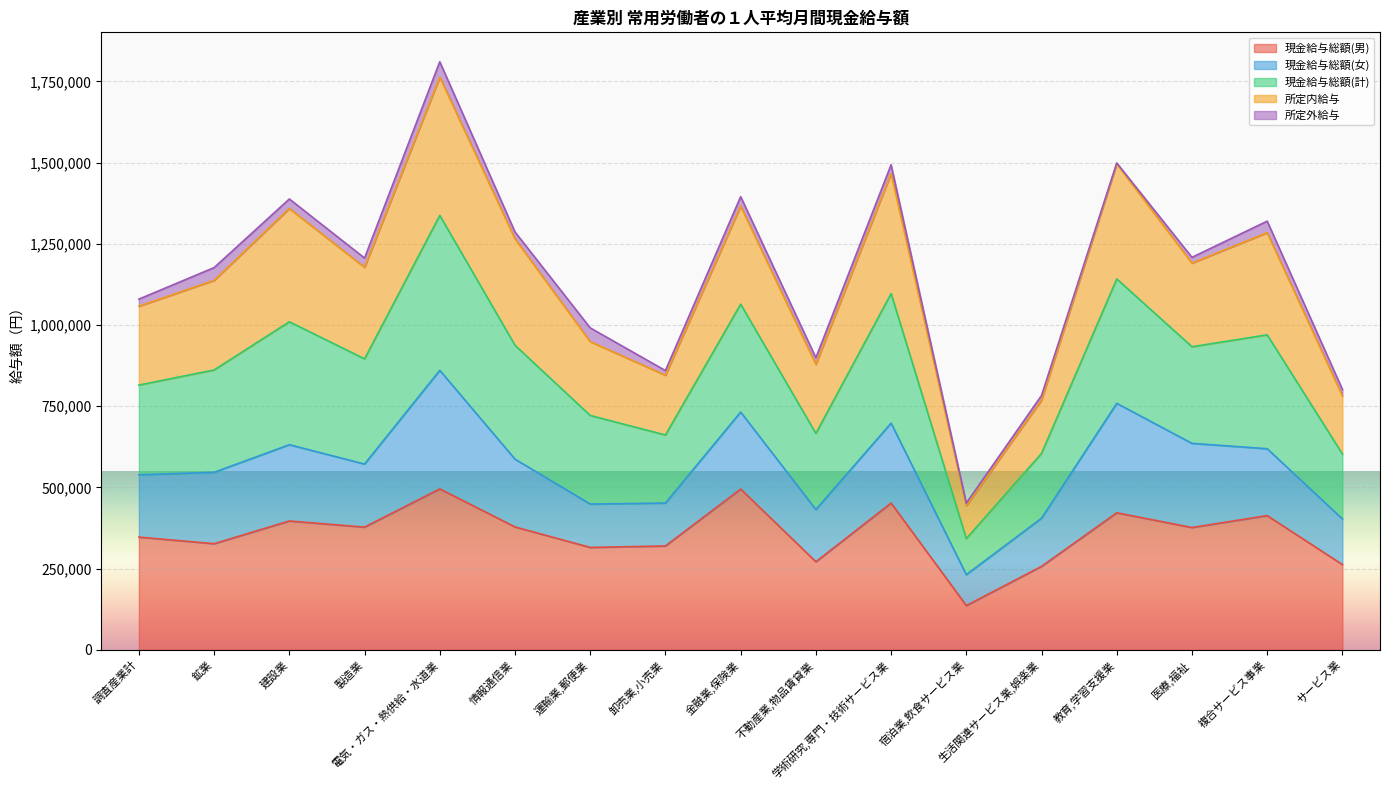

At which category is the sum across all series the highest?

電気・ガス・熱供給・水道業